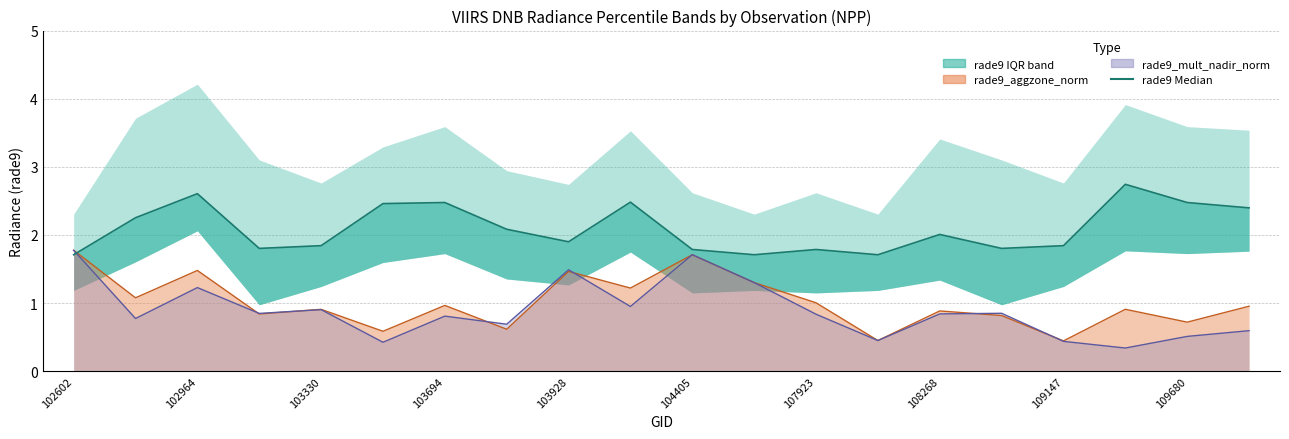

How many lines are shown in the chart?

1